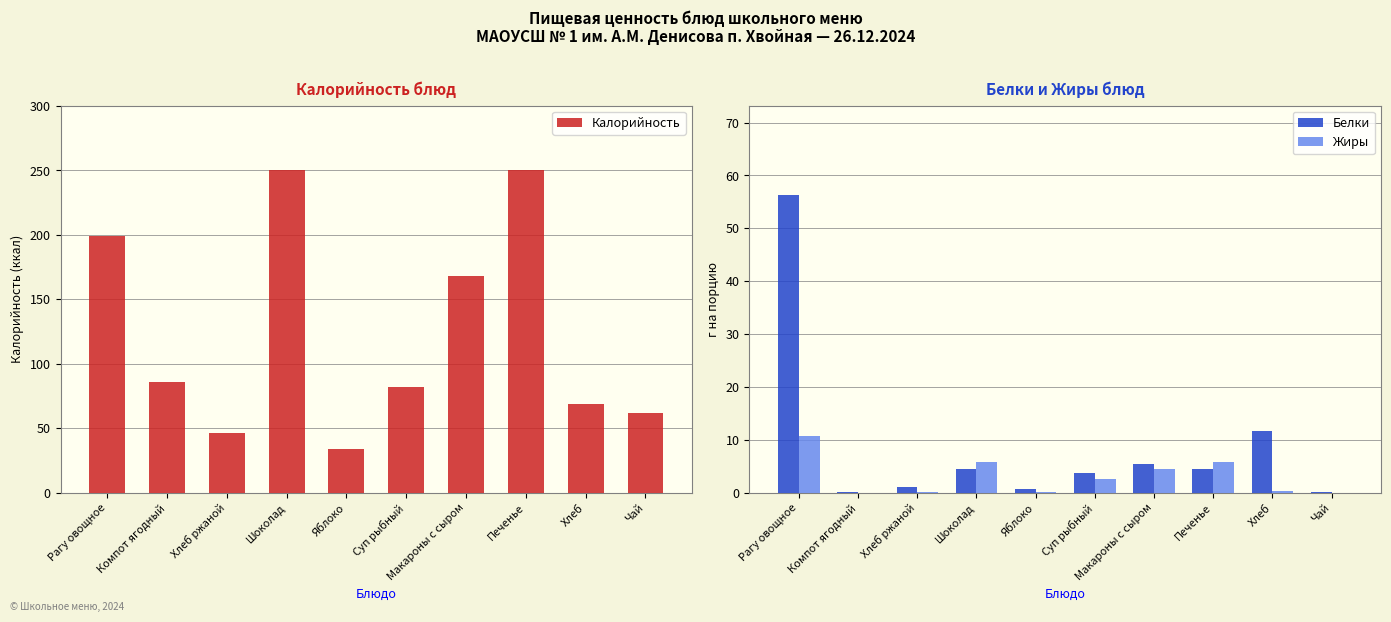

How many values in the Жиры series exceed 2?

5